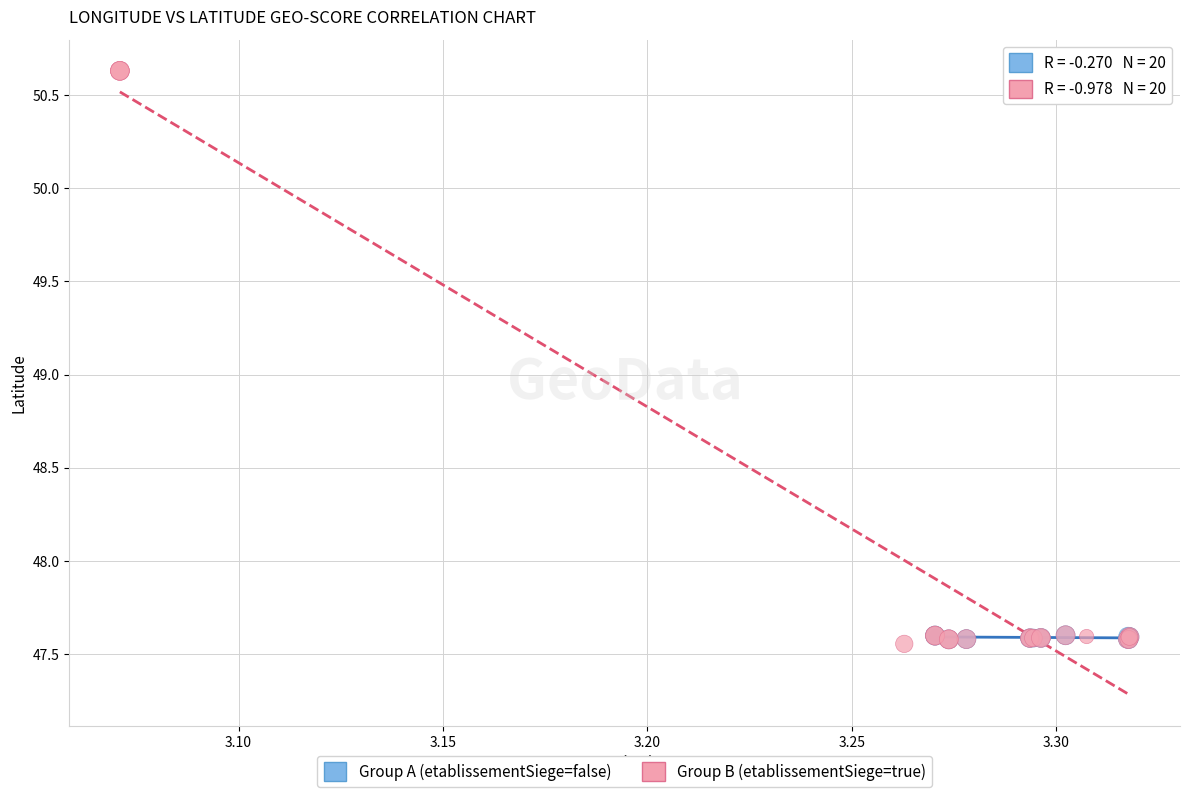

Which series contains the highest Y value?

Group B (etablissementSiege=true)